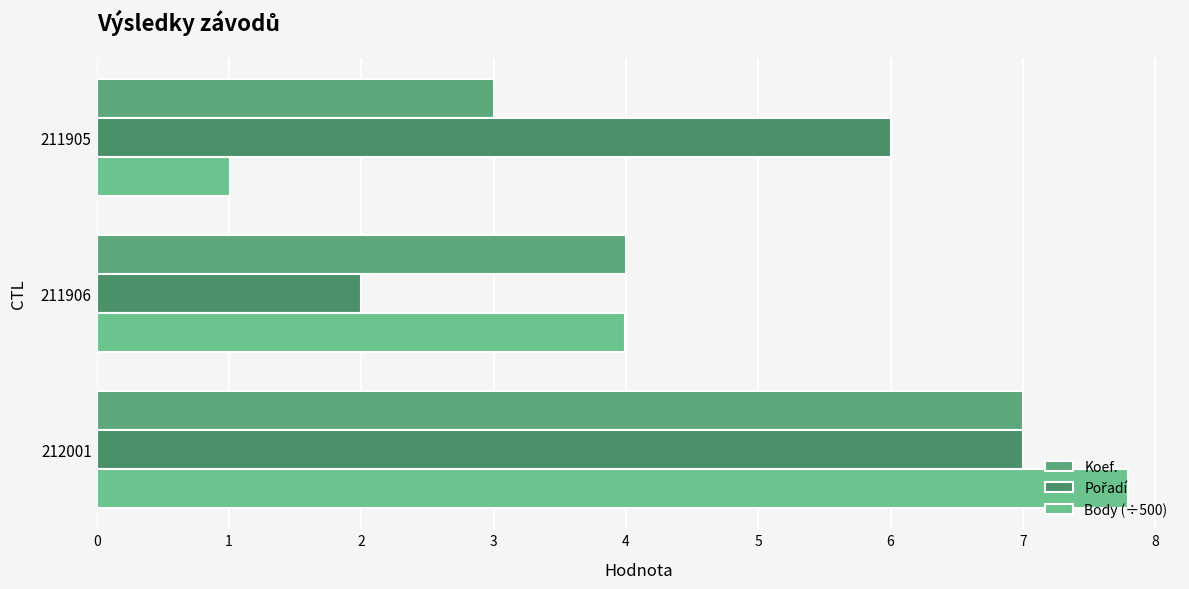

Count the number of data series in this chart.

3